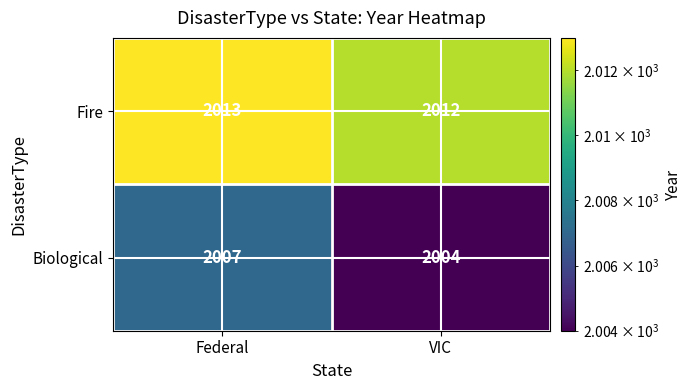

Rank the series by their average value, from lowest to highest.

Biological, Fire